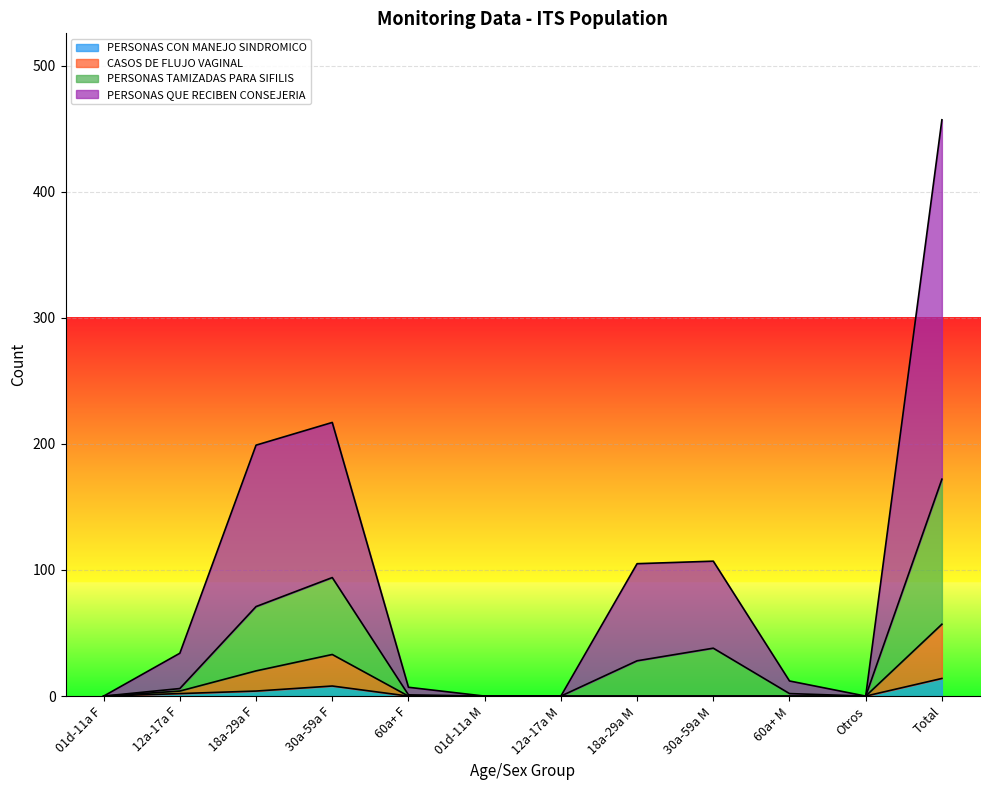

True or false: CASOS DE FLUJO VAGINAL and PERSONAS CON MANEJO SINDROMICO cross at least once.

False